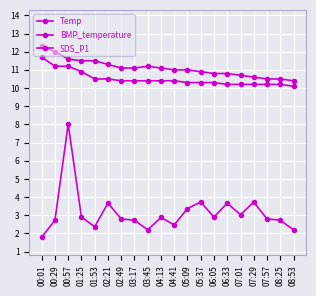

What is the difference between the maximum and minimum values in the BMP_temperature series?

1.9